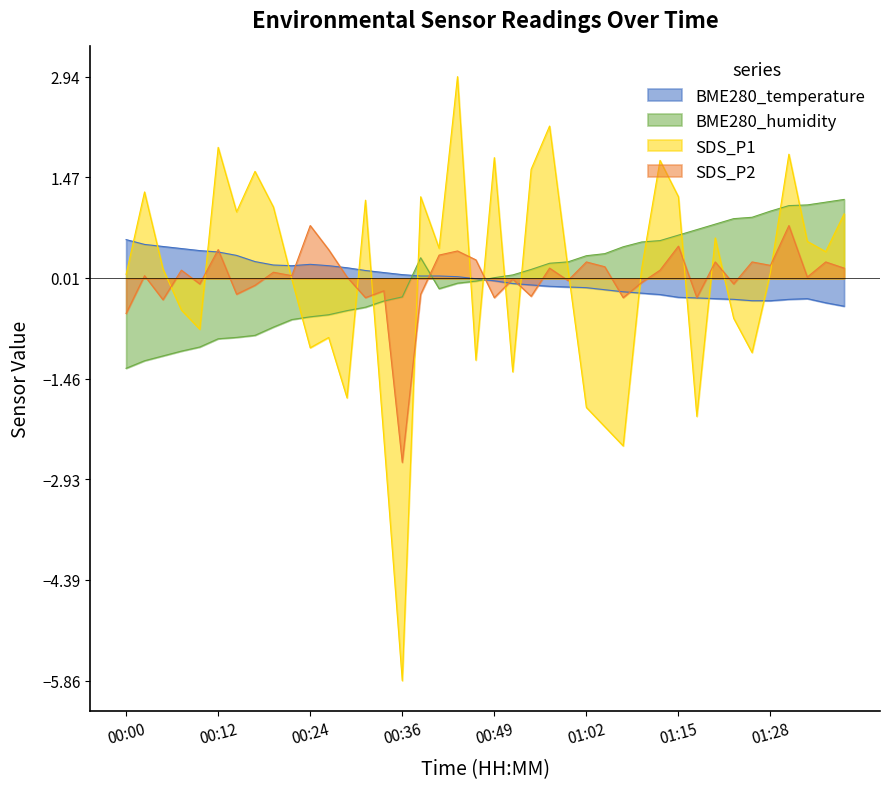

How many lines are shown in the chart?

4